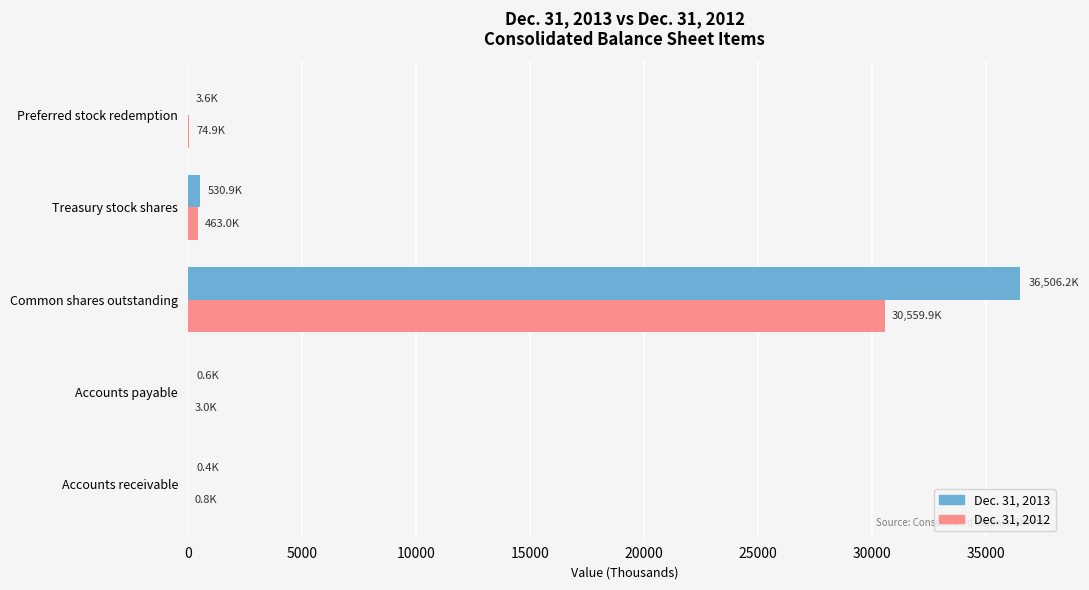

Which category has the highest value across all series?

Common shares outstanding